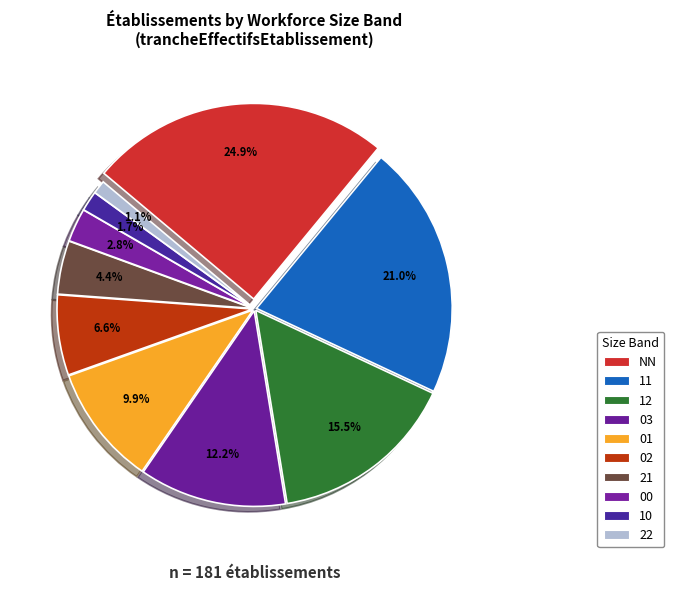

What is the largest slice in the pie chart?

NN